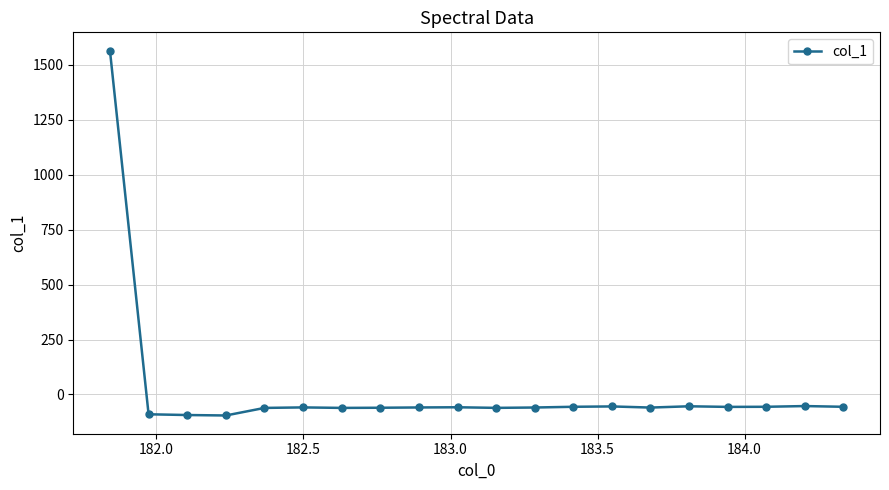

What is the smallest value displayed?

-95.4